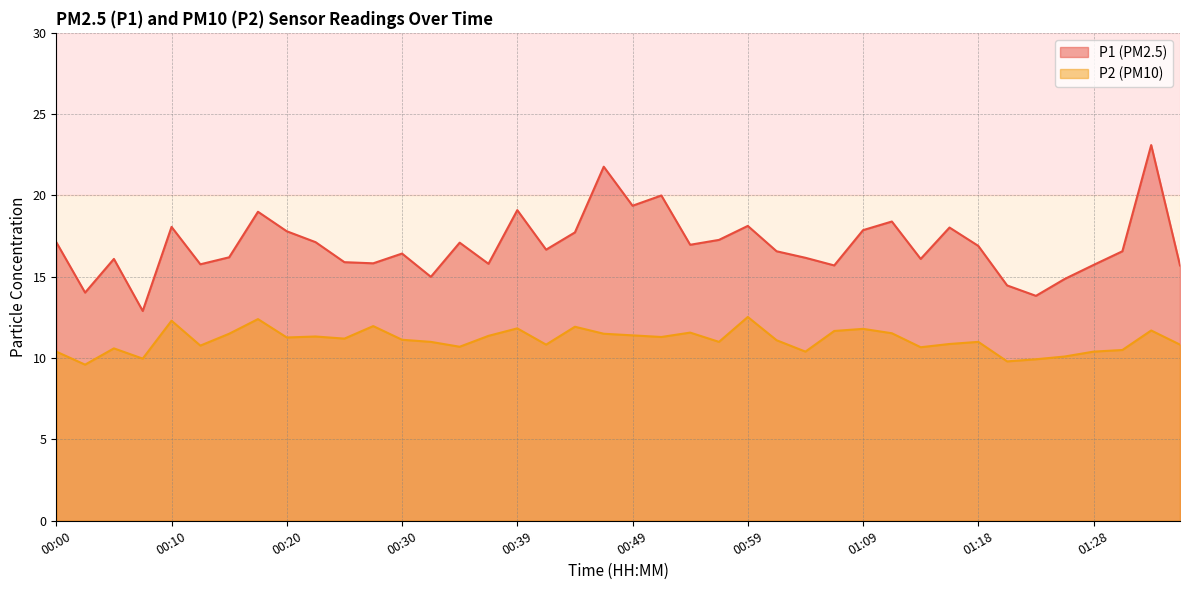

Which series has the widest spread of values?

P1 (PM2.5)